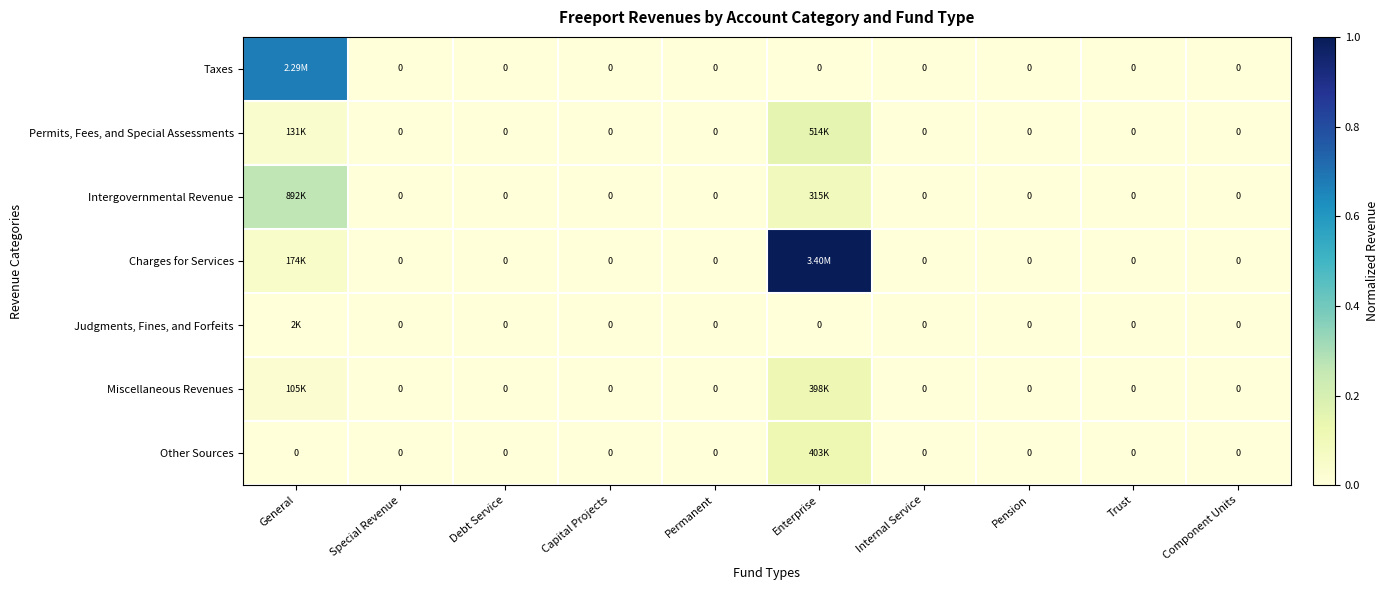

Is it true that Miscellaneous Revenues equals 0.0 at Debt Service?

True